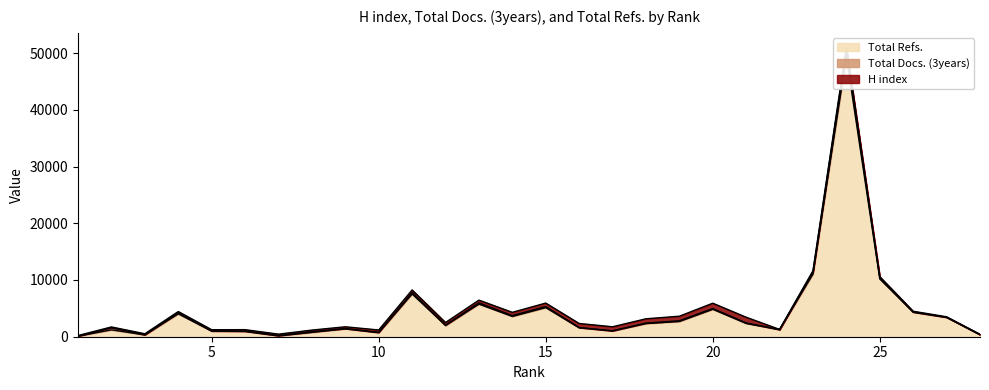

After their last crossing, which series has the higher values: Total Refs. or H index?

Total Refs.